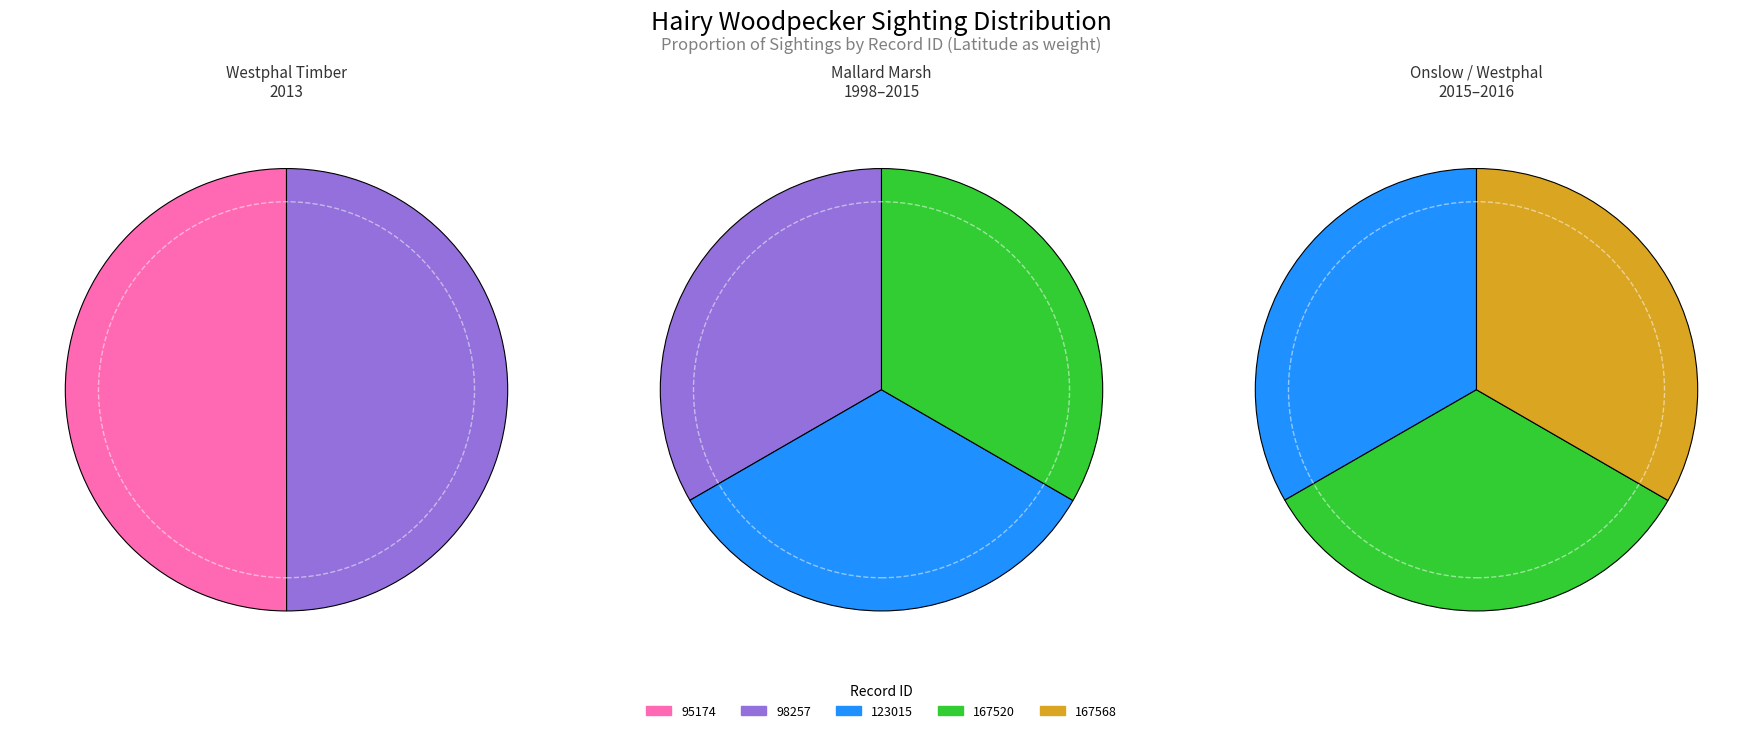

Rank the categories by value from highest to lowest.

95174, 167520, 167568, 98257, 123015